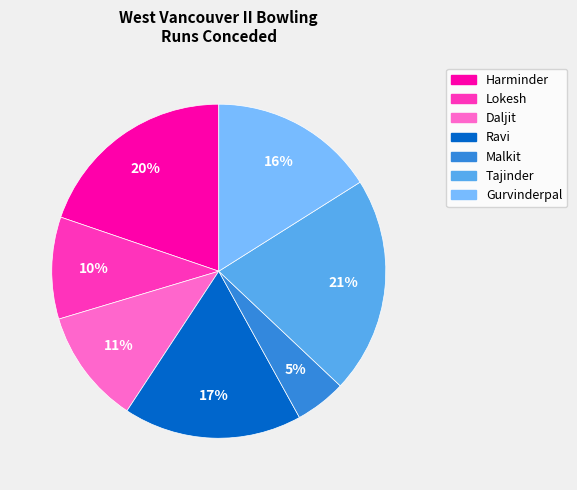

What is the largest slice in the pie chart?

Tajinder